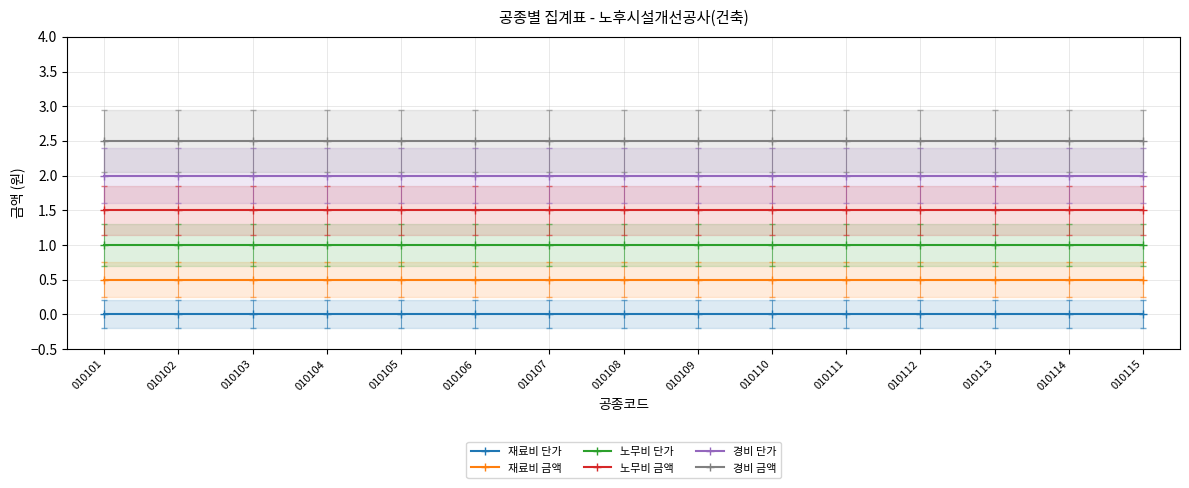

How many lines are shown in the chart?

6